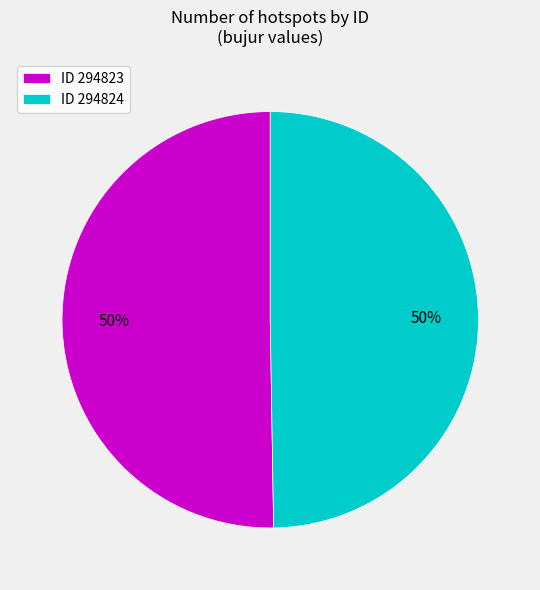

To the nearest percent, what is the average slice percentage?

50%